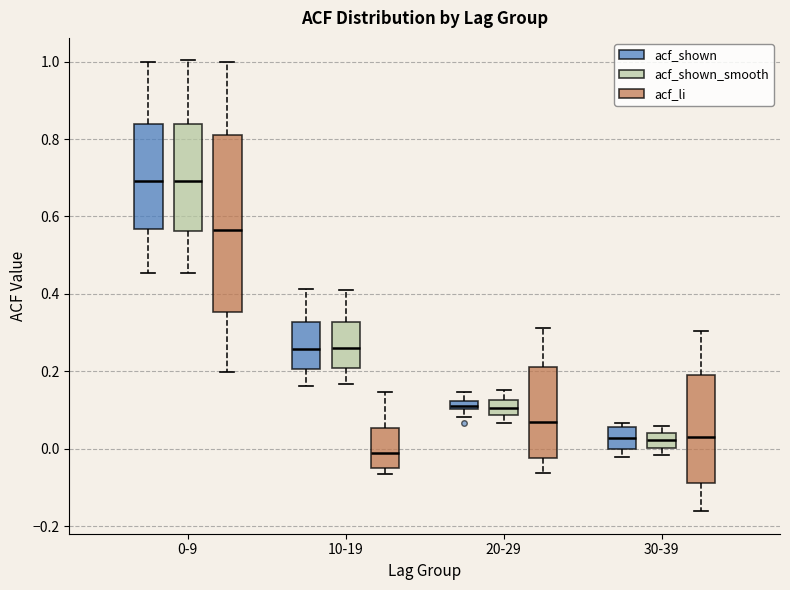

Which box is the tallest, from its lower edge to its upper edge?

0-9 (acf_li)